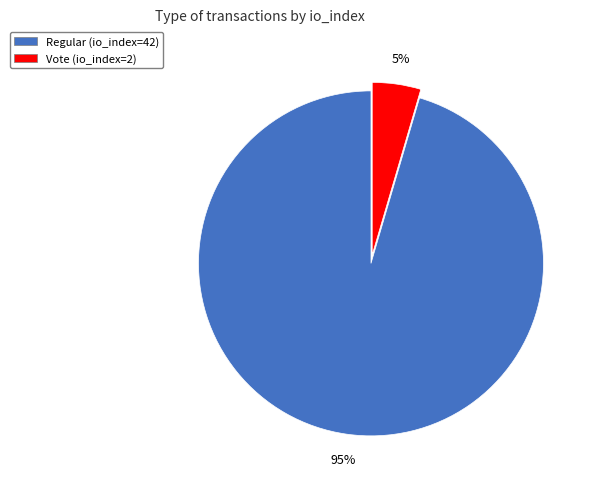

How many segments does this pie chart have?

2